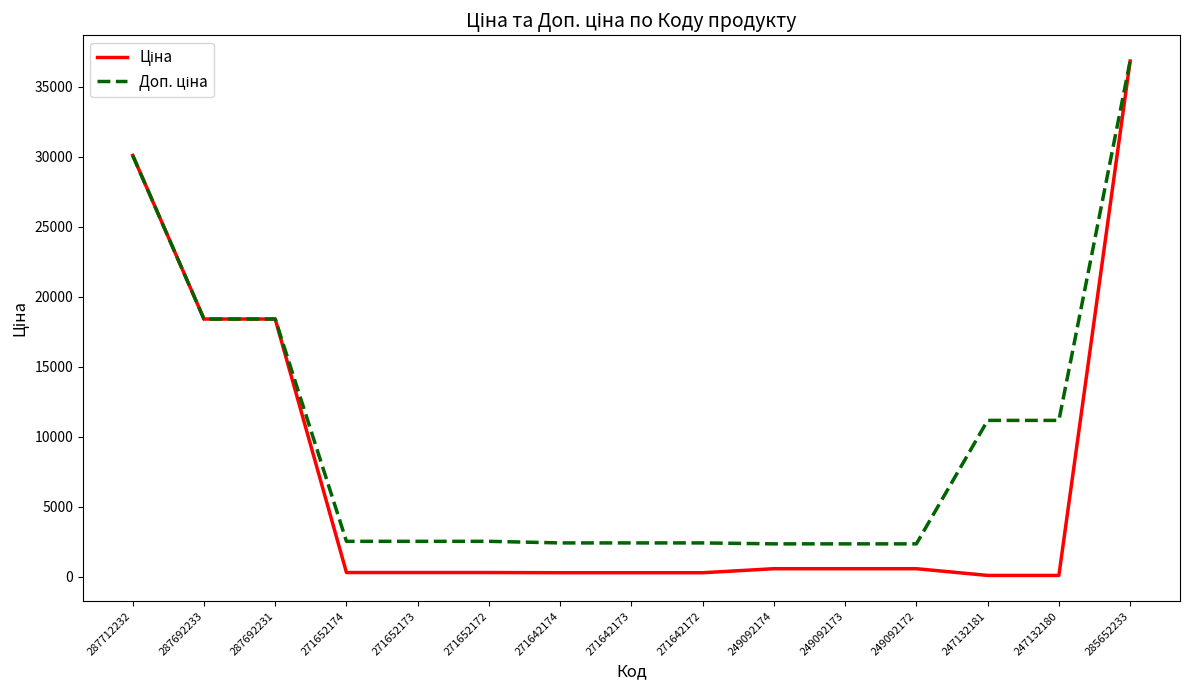

What is the maximum value shown in the chart?

36841.8